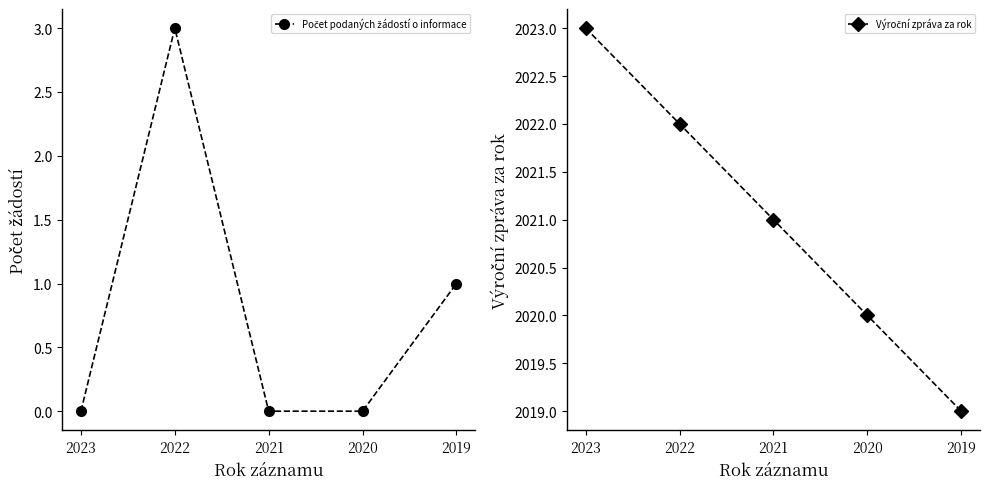

True or false: Počet podaných žádostí o informace and Výroční zpráva za rok intersect in this chart.

False